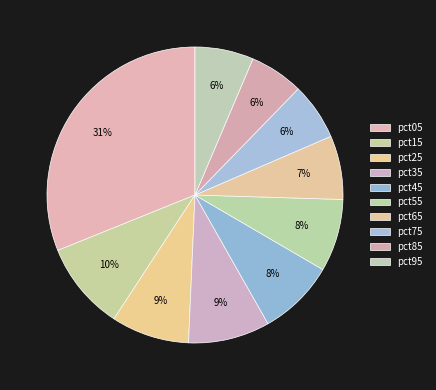

To the nearest percent, what is the combined percentage of pct15 and pct25?

18%